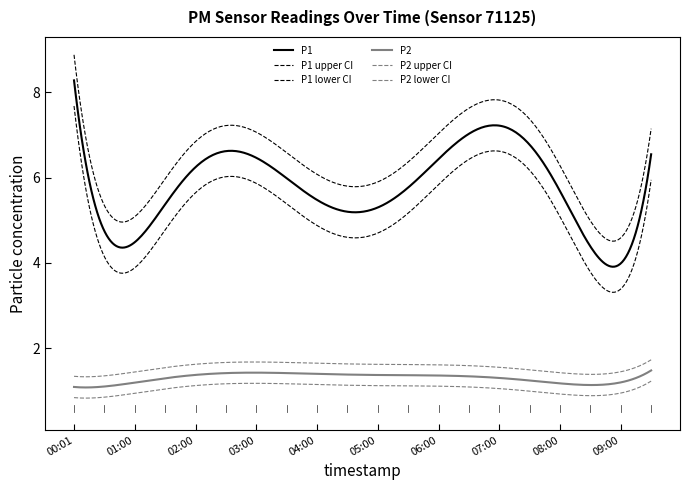

How many lines are shown in the chart?

6